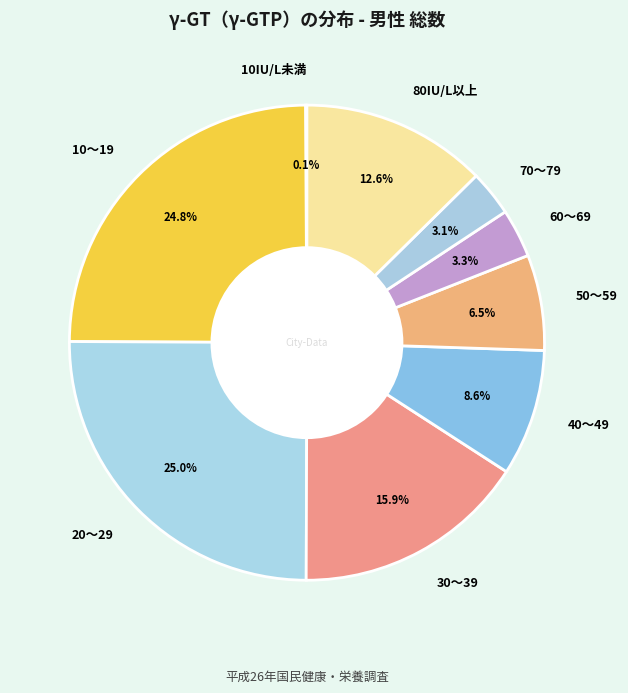

Combined, do 20～29 and 40～49 account for over 50%?

No